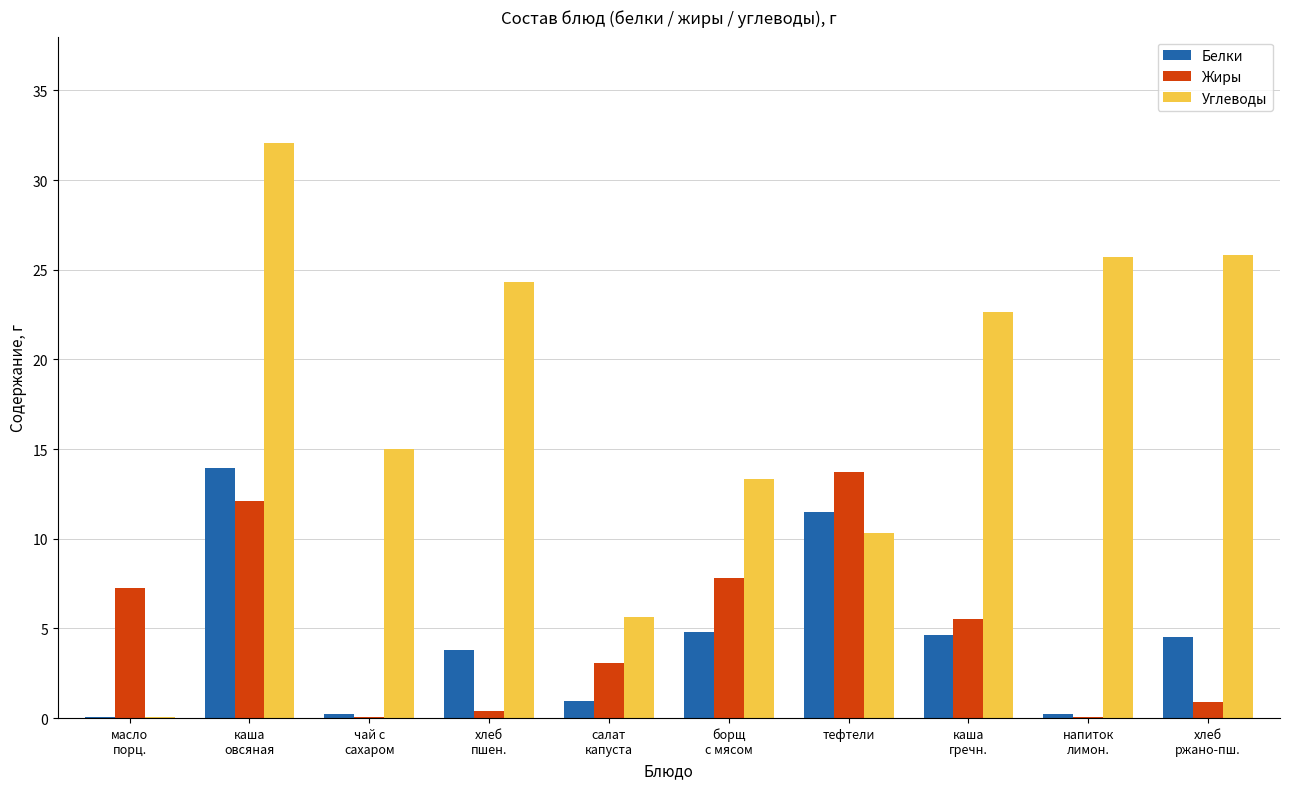

Which series has the largest total across all categories?

Углеводы